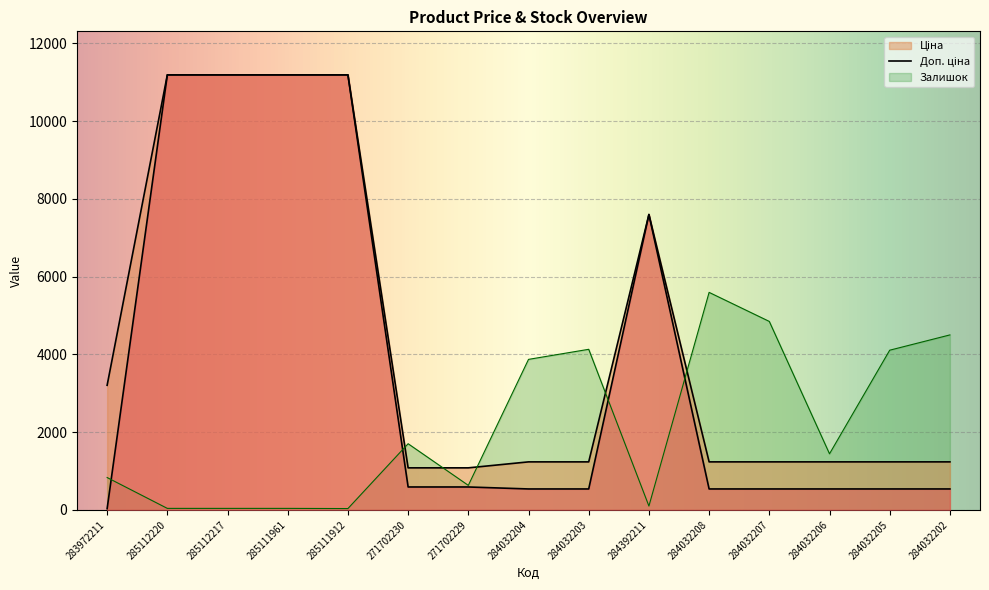

Count the number of categories in the chart.

15